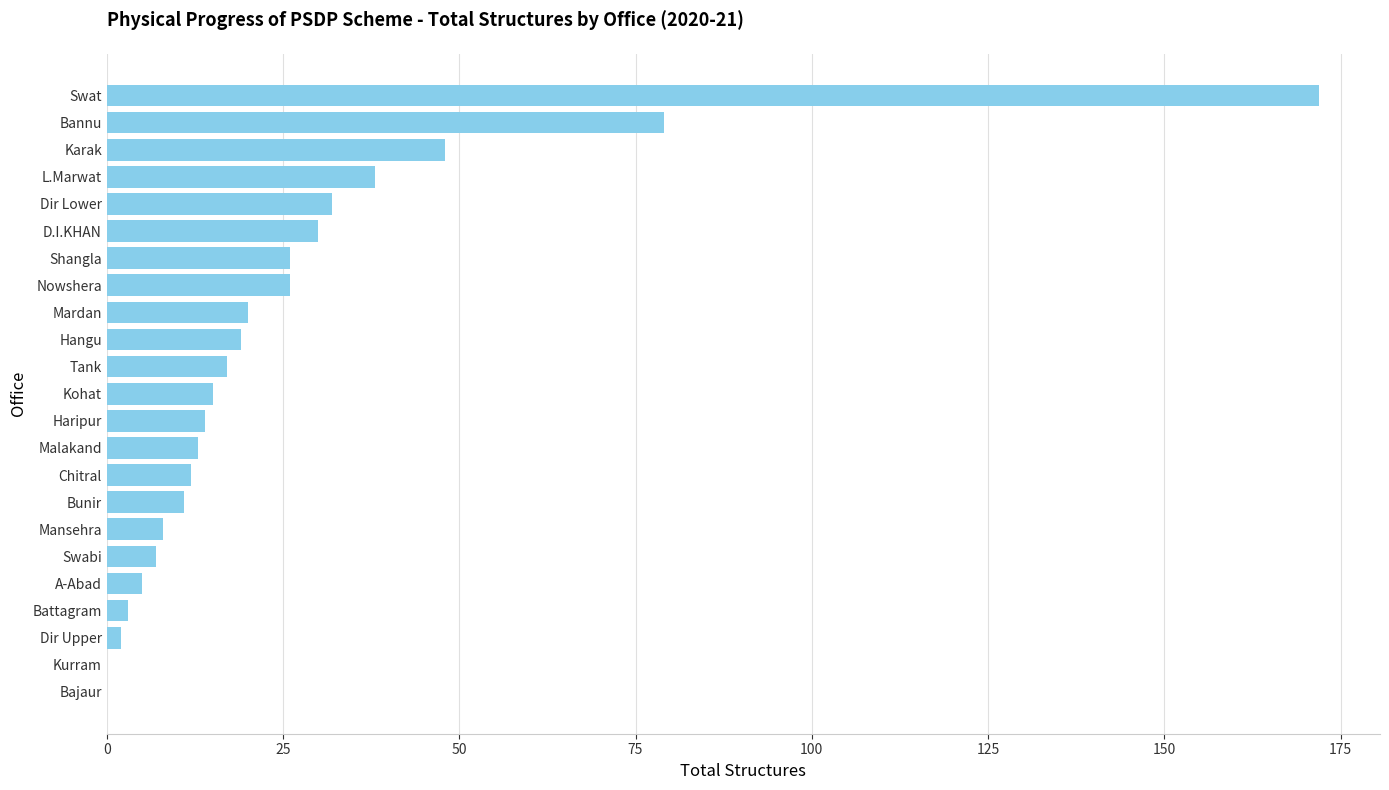

Count the number of categories in the chart.

23